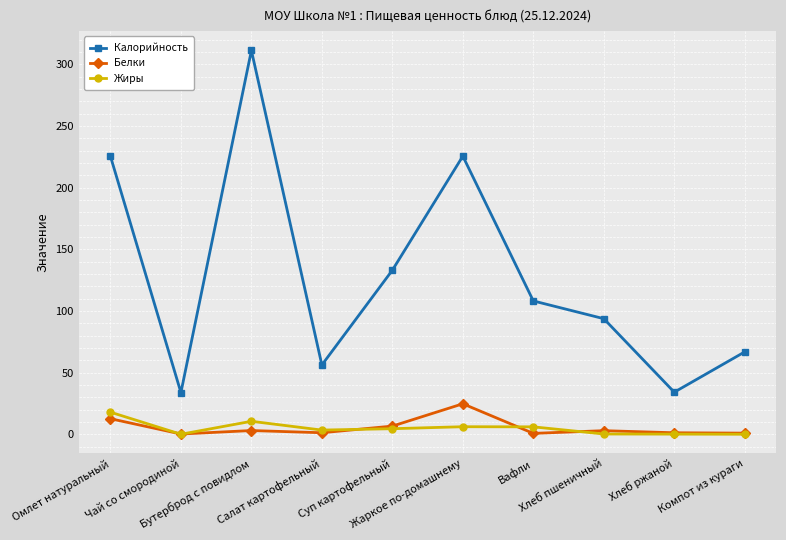

Is it true that Калорийность equals 60.8 at Чай со смородиной?

False